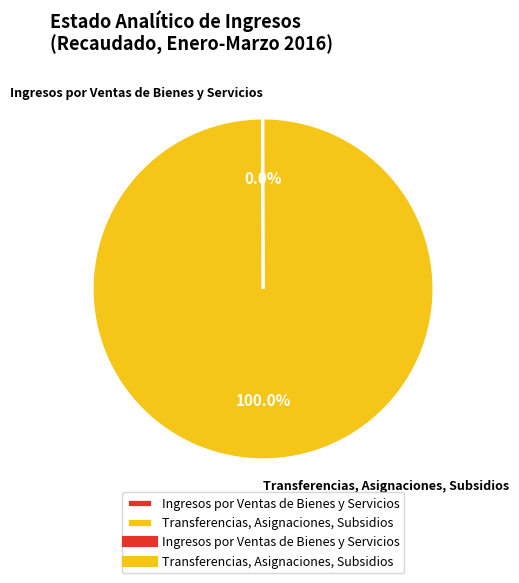

Which slice is the largest?

Transferencias, Asignaciones, Subsidios